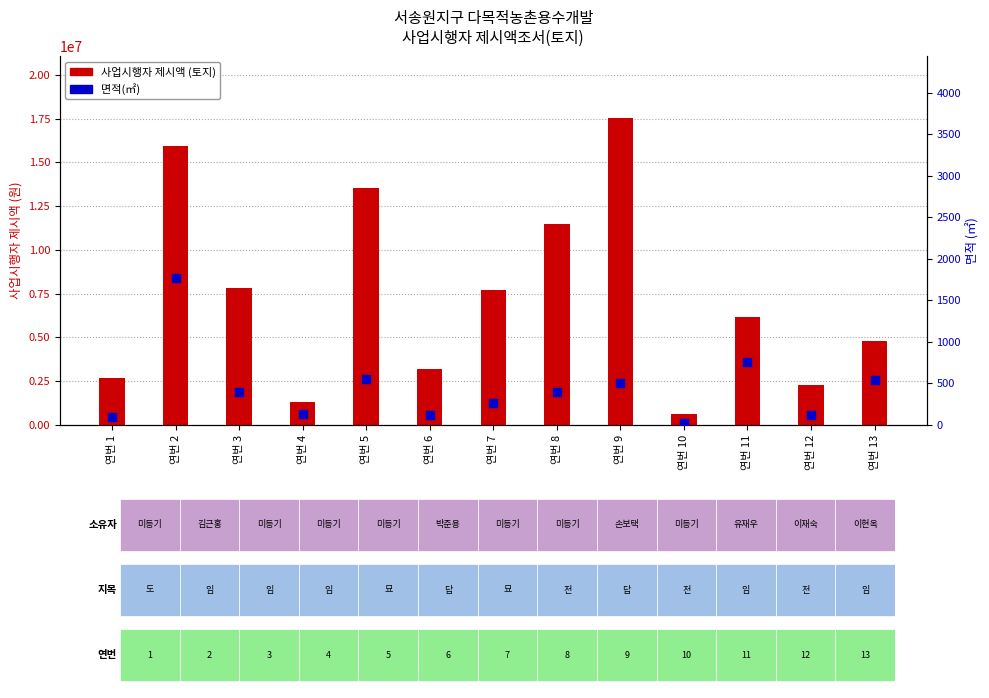

Which series reaches the minimum Y coordinate?

면적(㎡)